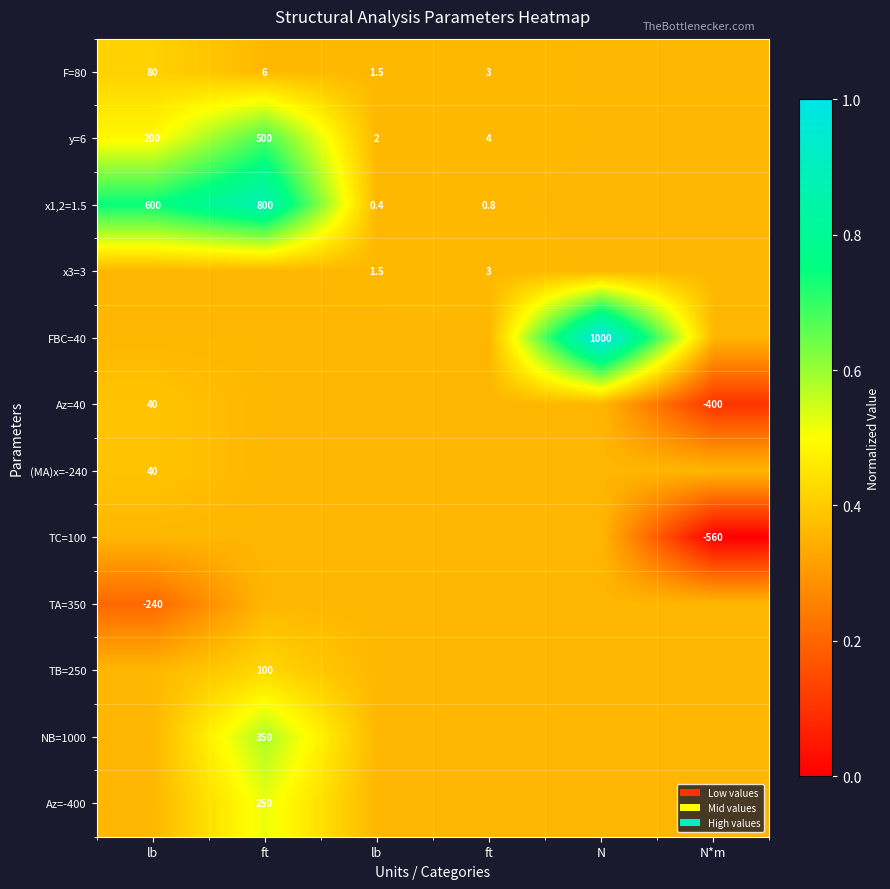

Is it true that (MA)x=-240 equals 0.1 at N?

False